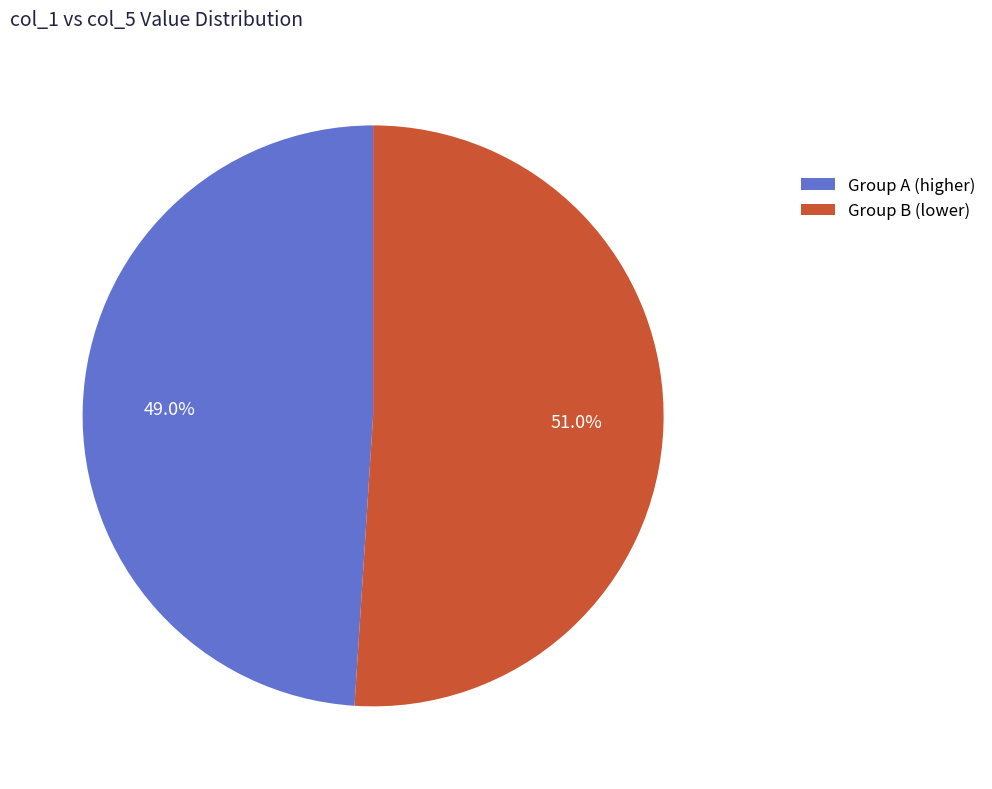

Between Group A (higher) and Group B (lower), which is larger?

Group B (lower)